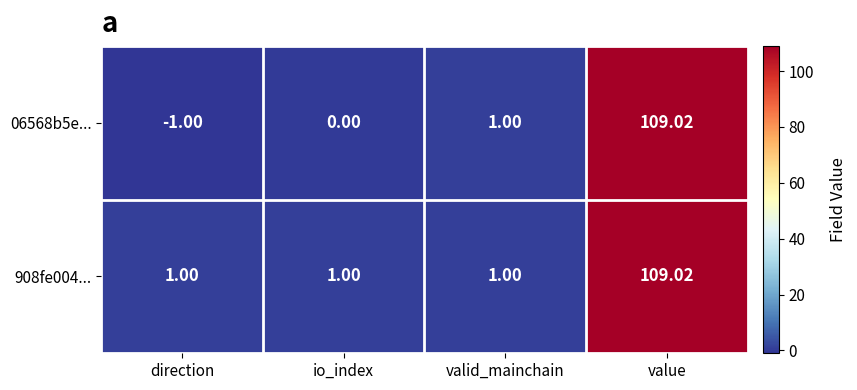

How many distinct data groups are displayed?

2